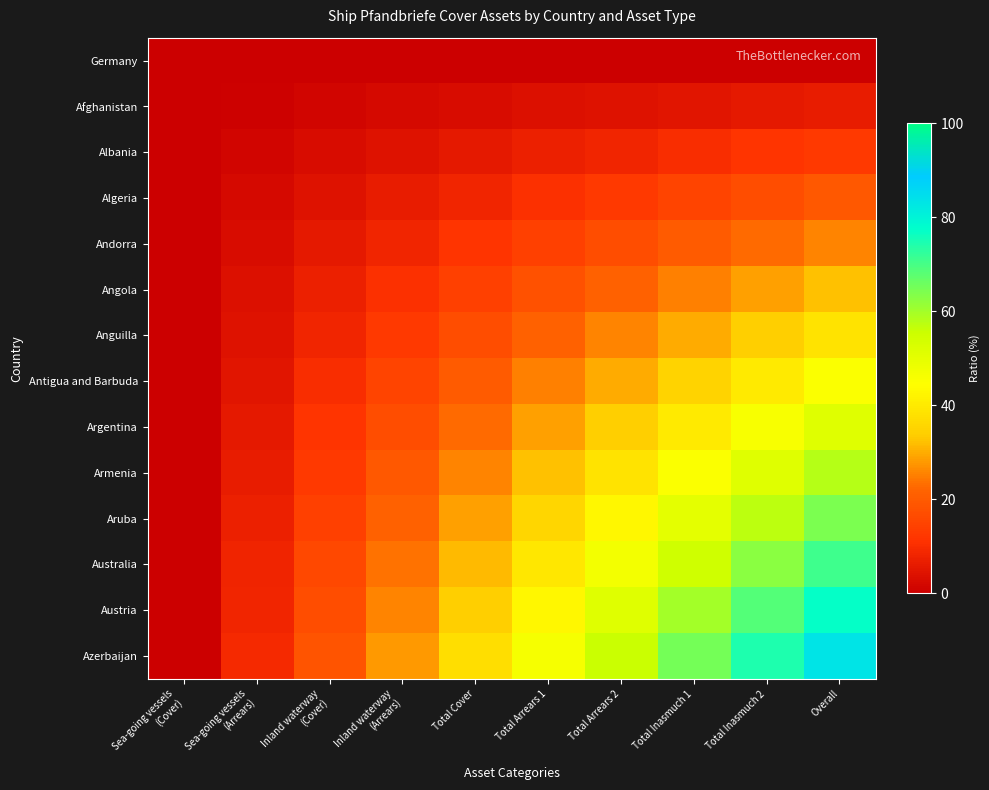

Rank the series by their maximum value, from lowest to highest.

Germany, Afghanistan, Albania, Algeria, Andorra, Angola, Anguilla, Antigua and Barbuda, Argentina, Armenia, Aruba, Australia, Austria, Azerbaijan